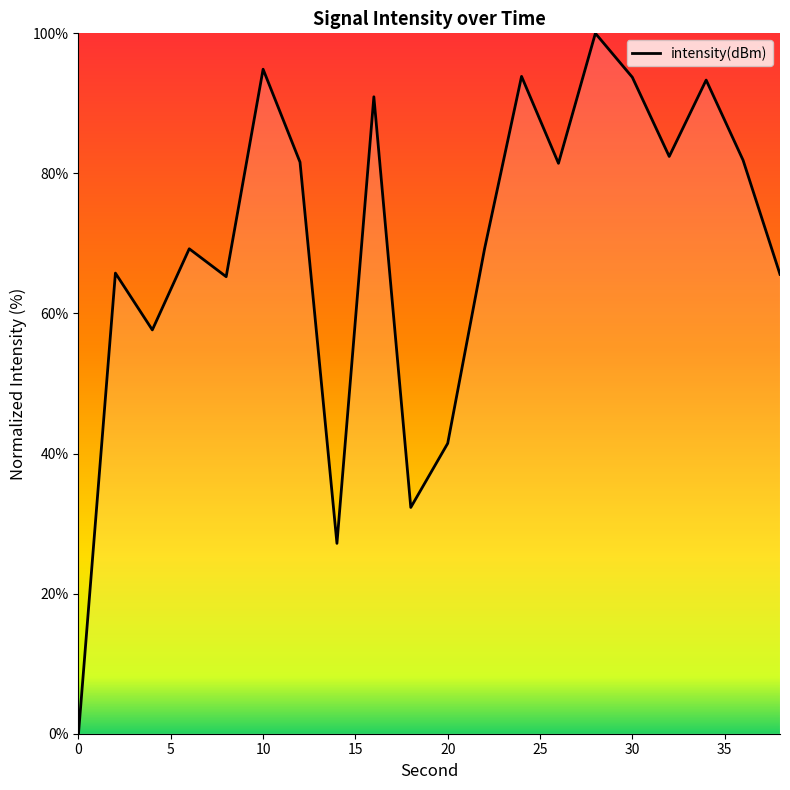

What is the greatest value displayed?

100.0